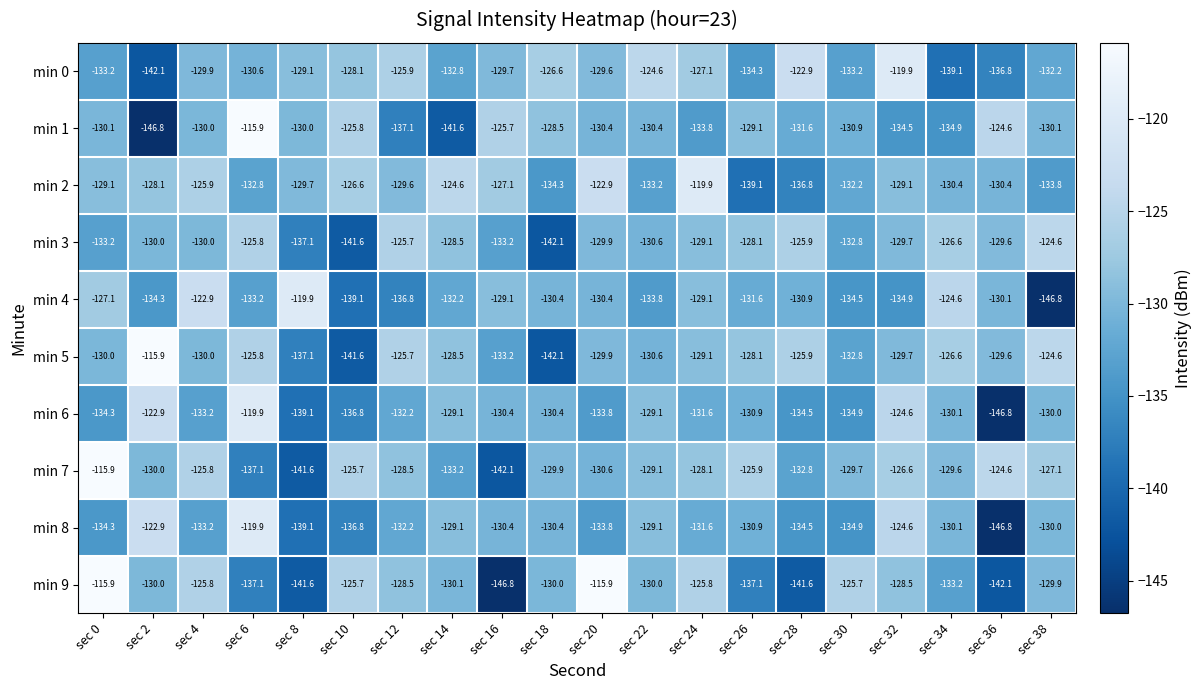

What is the difference between the second highest and second lowest values in the min 4 series?

16.2